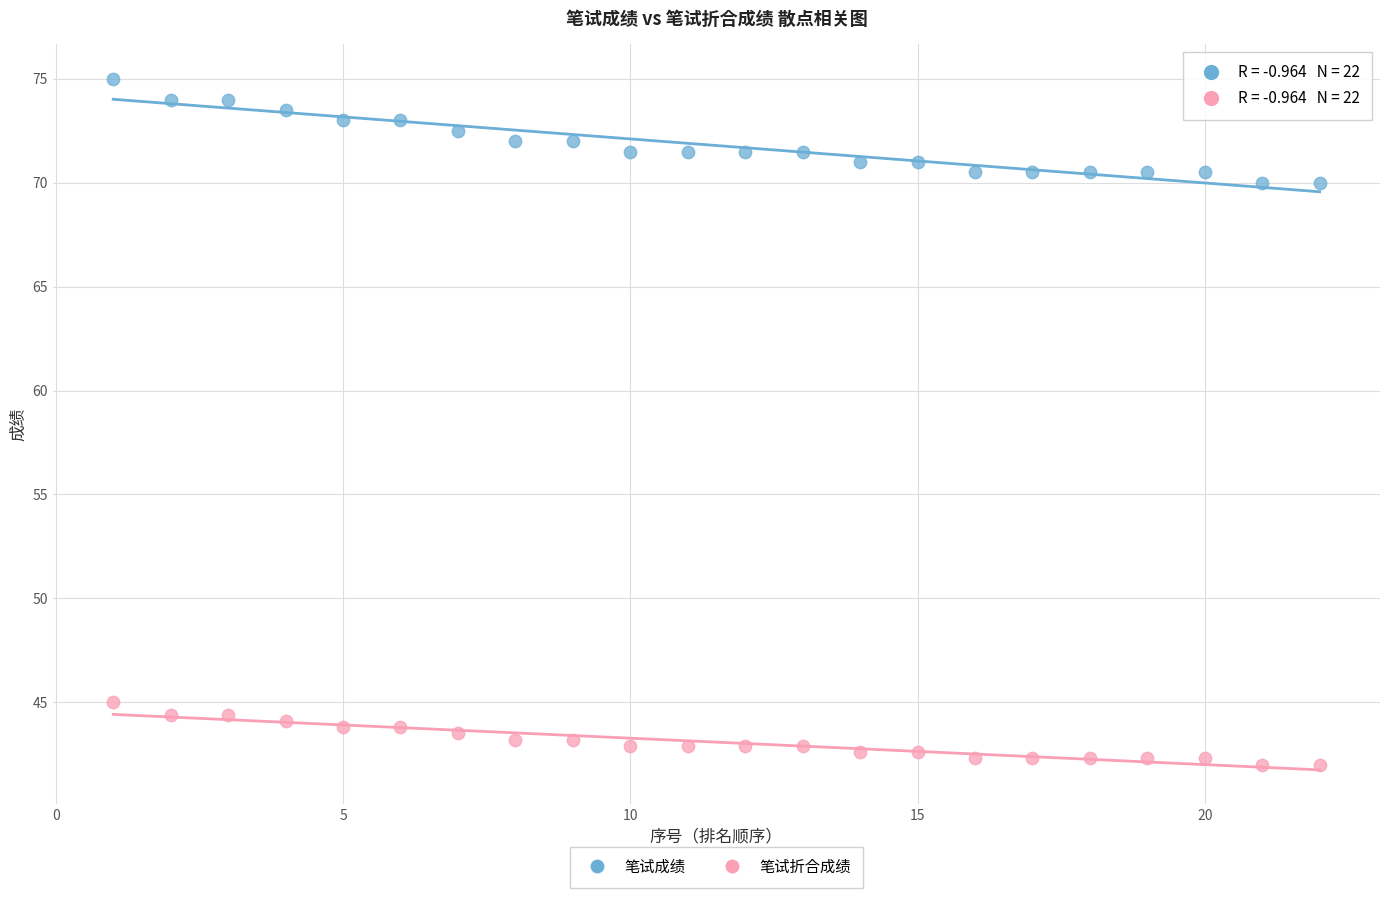

Which series contains the highest Y value?

笔试成绩